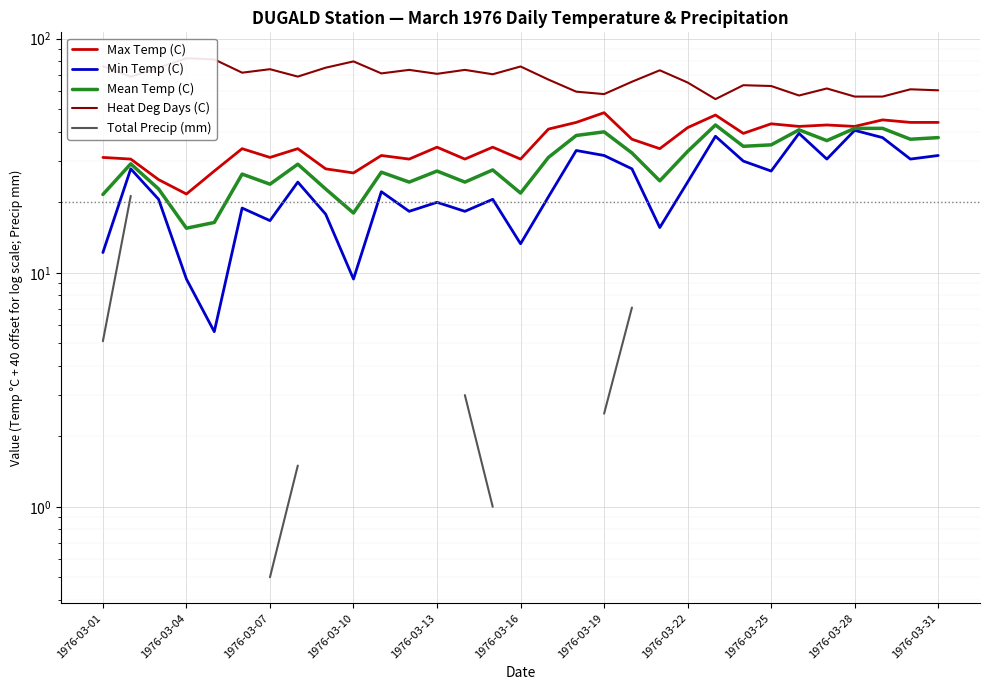

What is the average value of the Heat Deg Days (C) series?

68.1